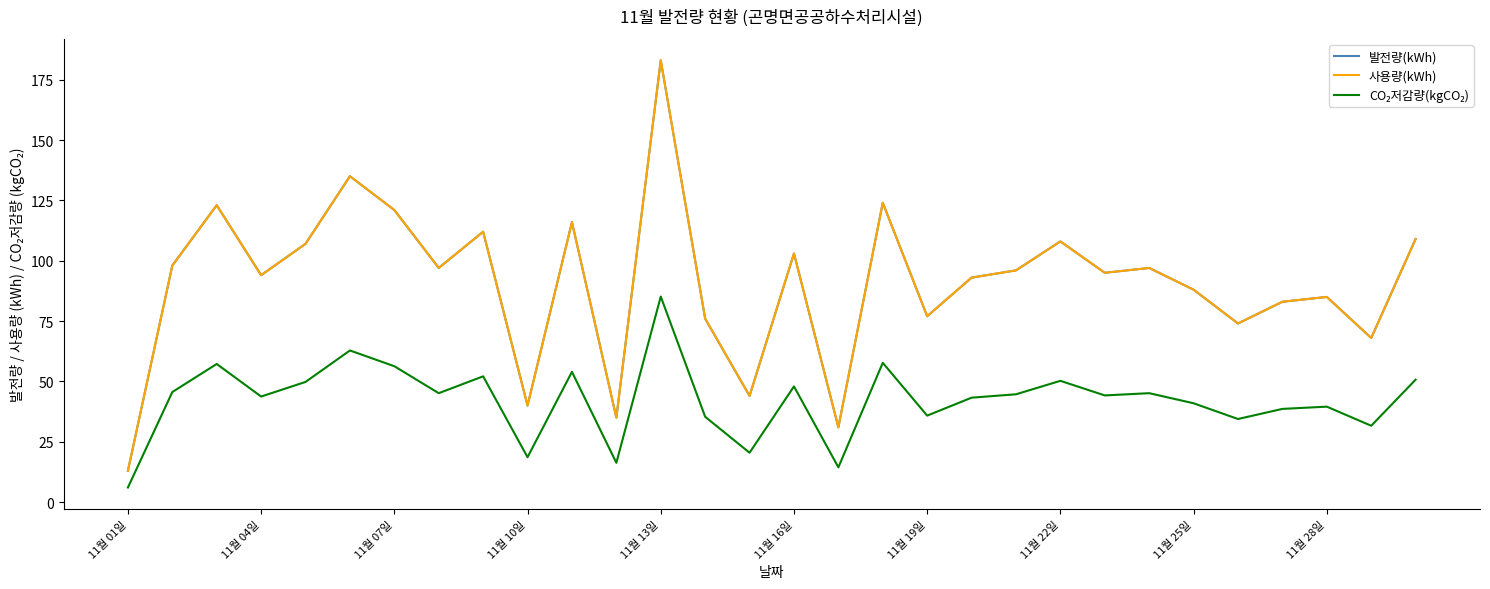

Does the chart have visible grid lines?

No